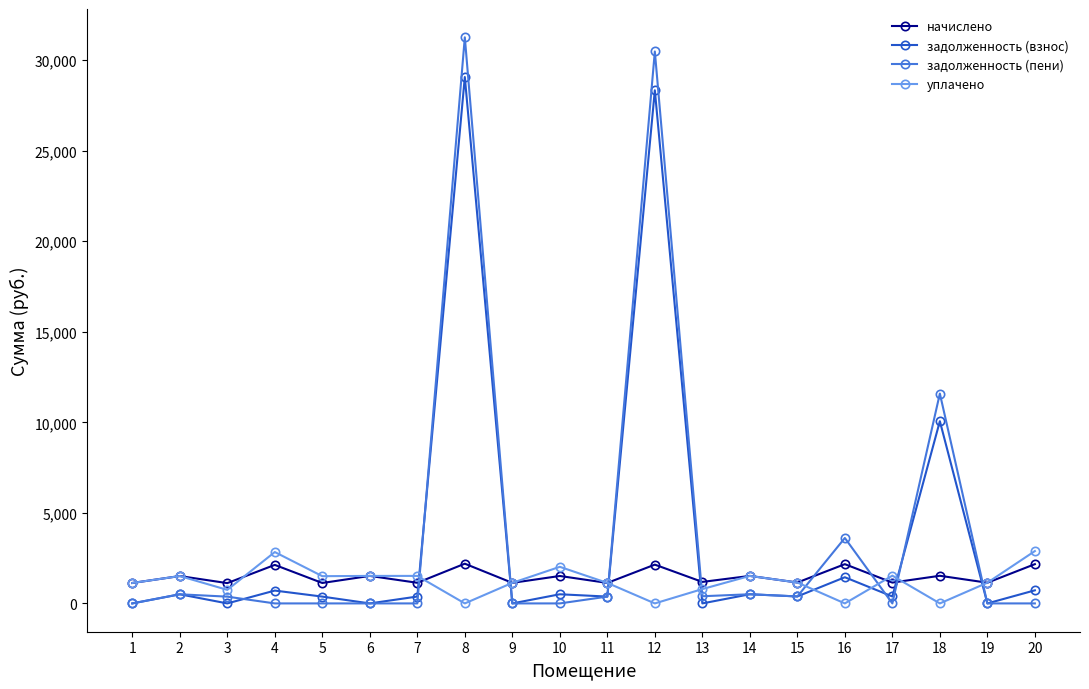

Which category has the highest value in the задолженность (пени) series?

8